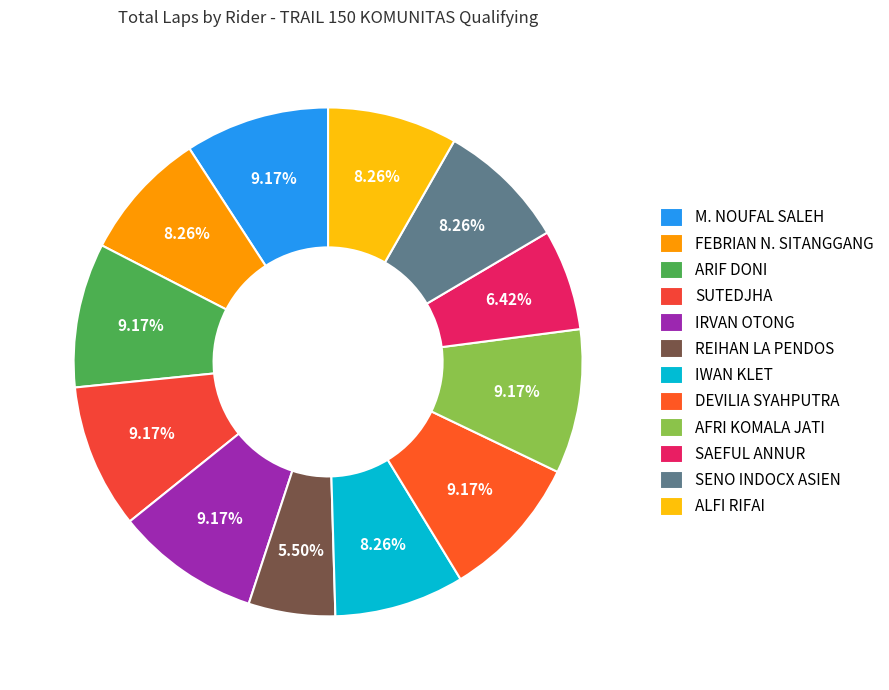

True or false: IRVAN OTONG accounts for 9% of the total.

True